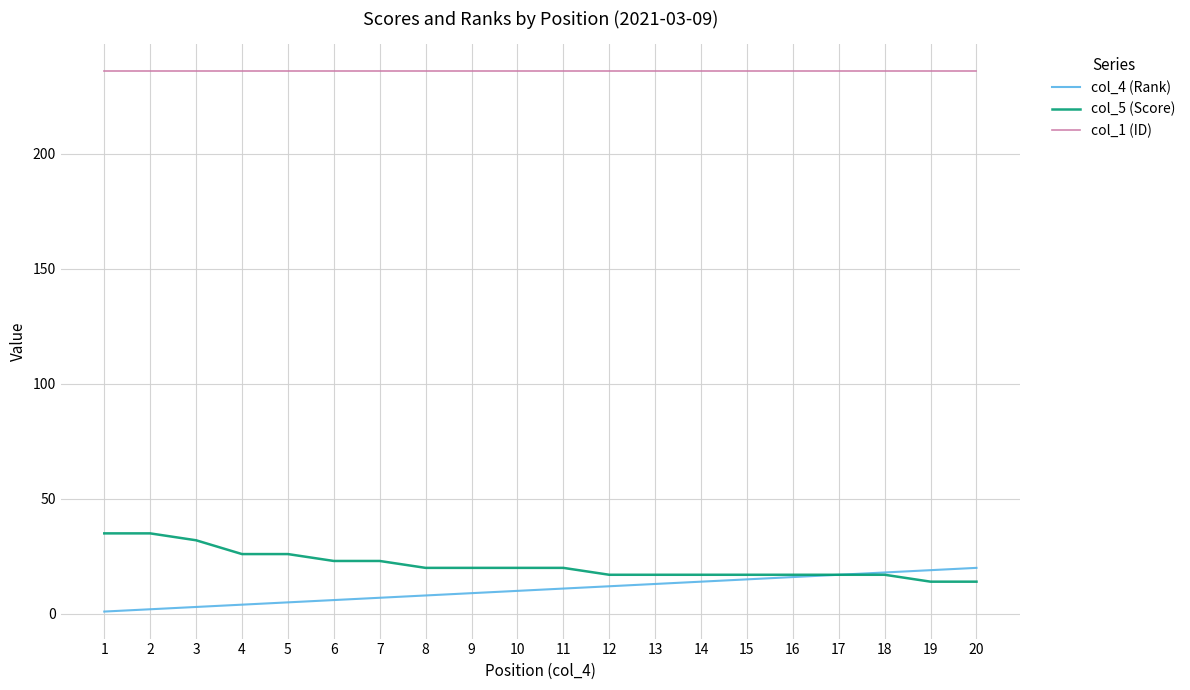

Which series has the largest total across all categories?

col_1 (ID)